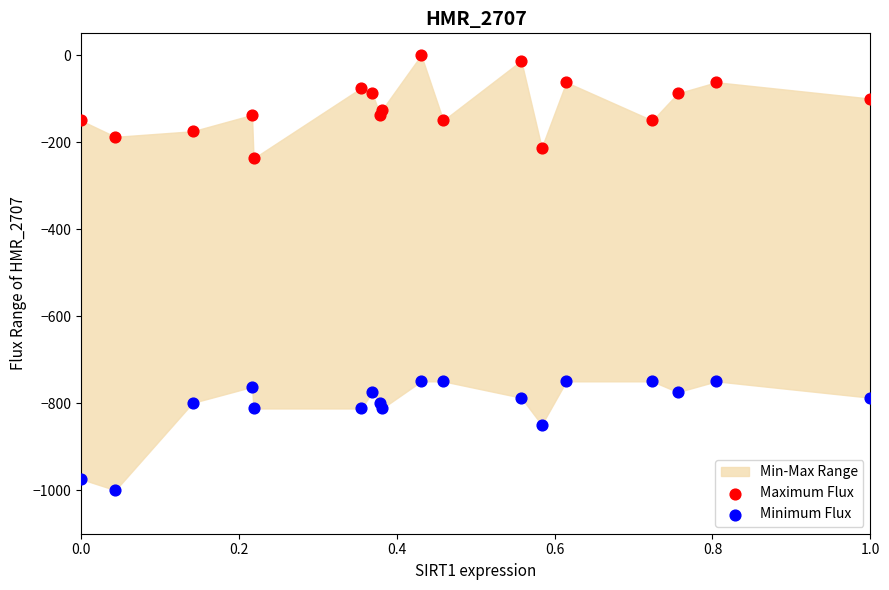

Which series has the widest spread of Y values?

Minimum Flux